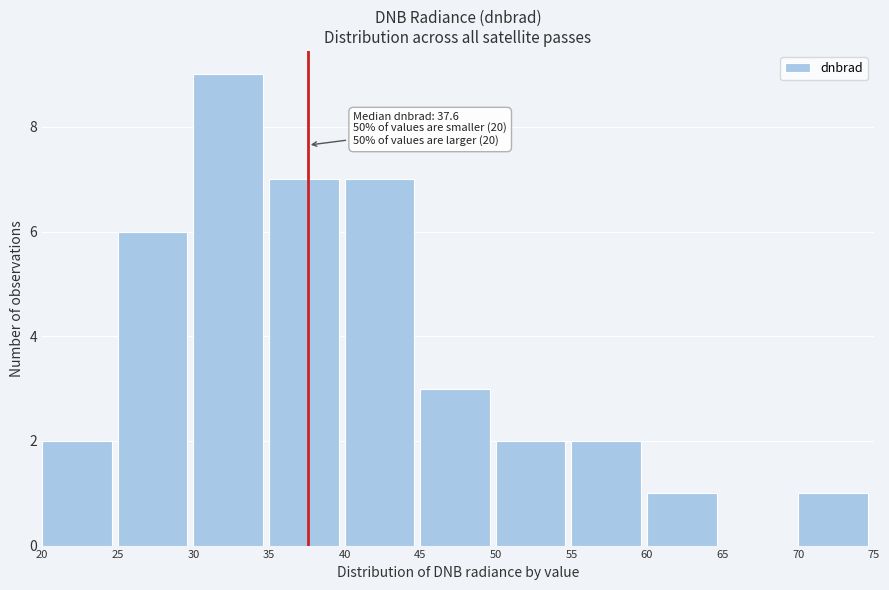

Over which range of the x-axis is the bar tallest?

30 to 35